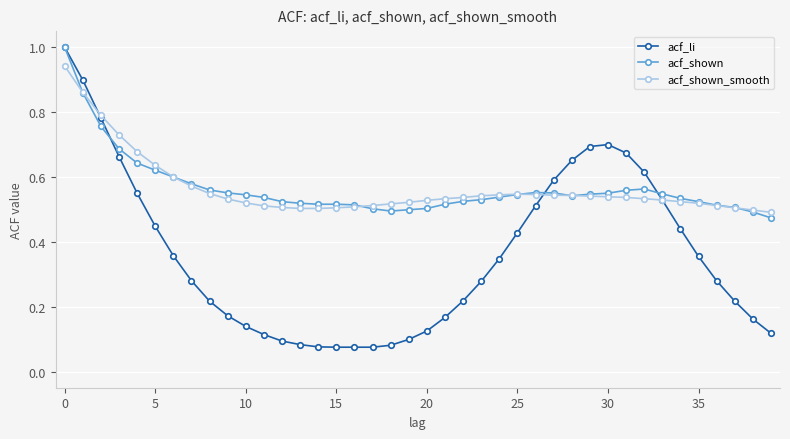

What are all the series names shown in the legend?

acf_li, acf_shown, acf_shown_smooth